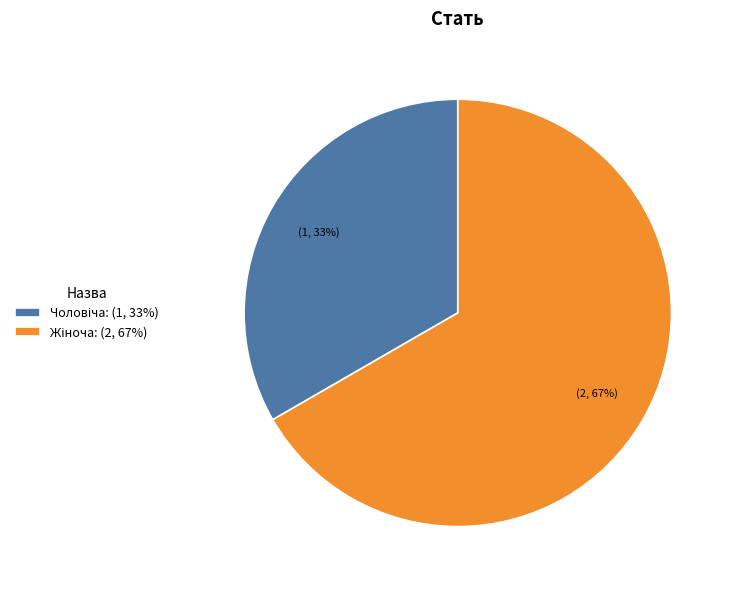

To the nearest percent, what is the average slice percentage?

50%